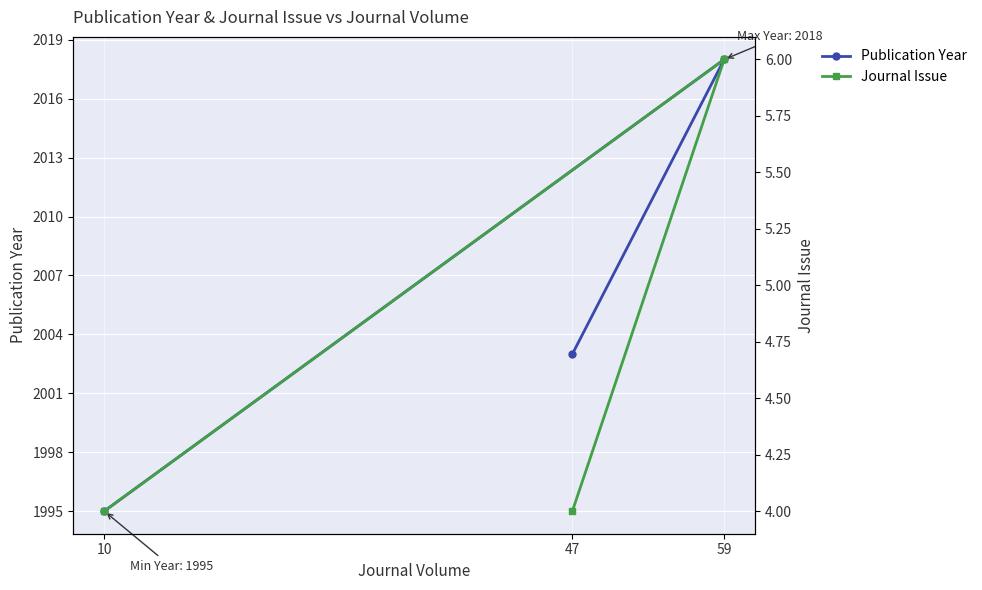

What is the value of the Journal Issue point at the 3rd from the left?

4